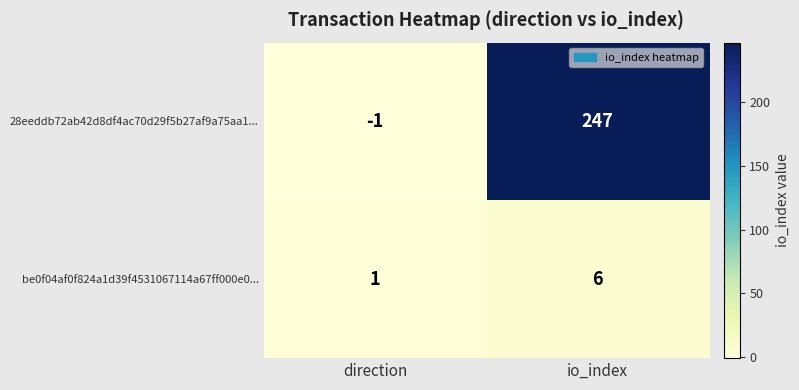

Rank the series by their average value, from highest to lowest.

28eeddb72ab42d8df4ac70d29f5b27af9a75aa1..., be0f04af0f824a1d39f4531067114a67ff000e0...